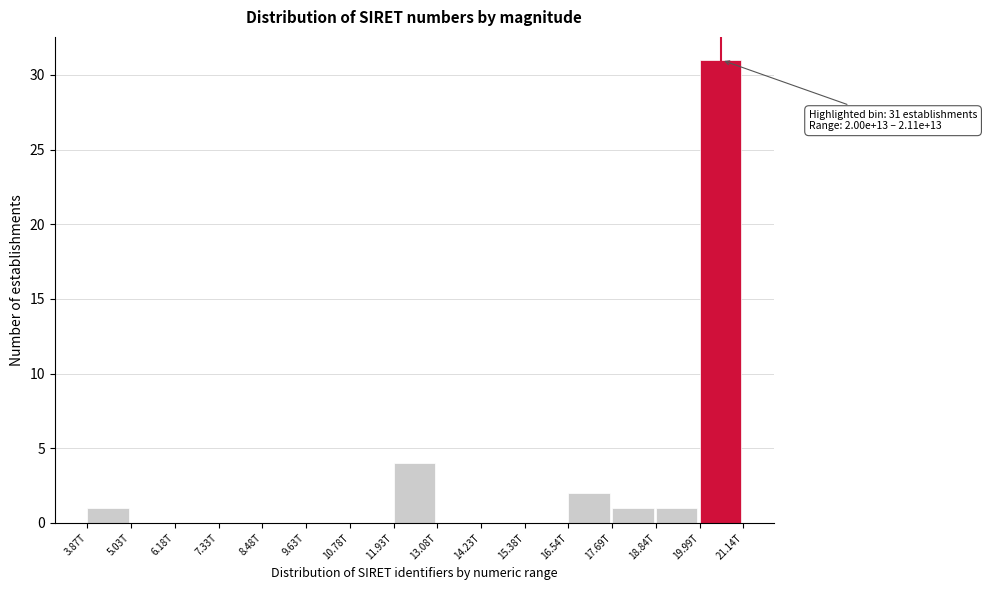

Reading right to left, what are all the values shown in this chart?

19.99T=31	18.84T=1	17.69T=1	16.54T=2	15.38T=0	14.23T=0	13.08T=0	11.93T=4	10.78T=0	9.63T=0	8.48T=0	7.33T=0	6.18T=0	5.03T=0	3.87T=1